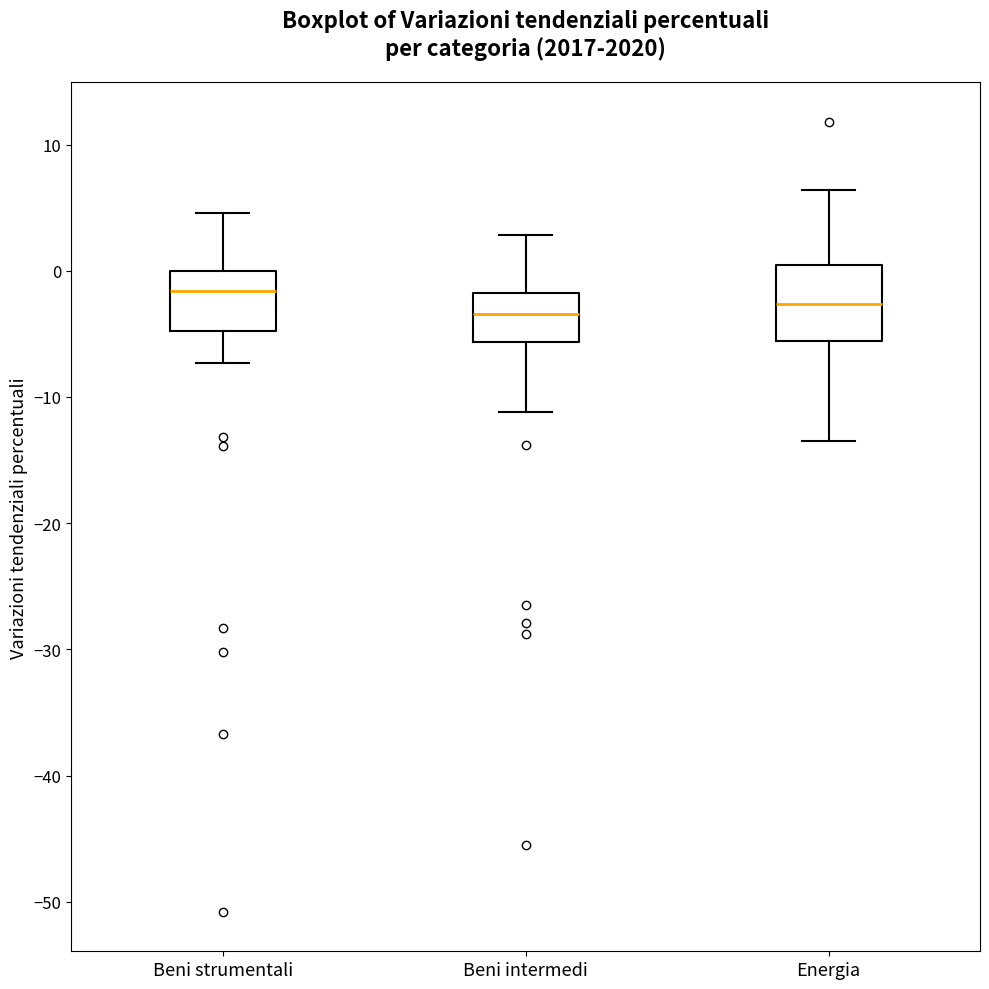

Where does the upper whisker of the box for Beni intermedi end on the y-axis? The values are not printed on the chart, so give them approximately, as read against the axis.

3